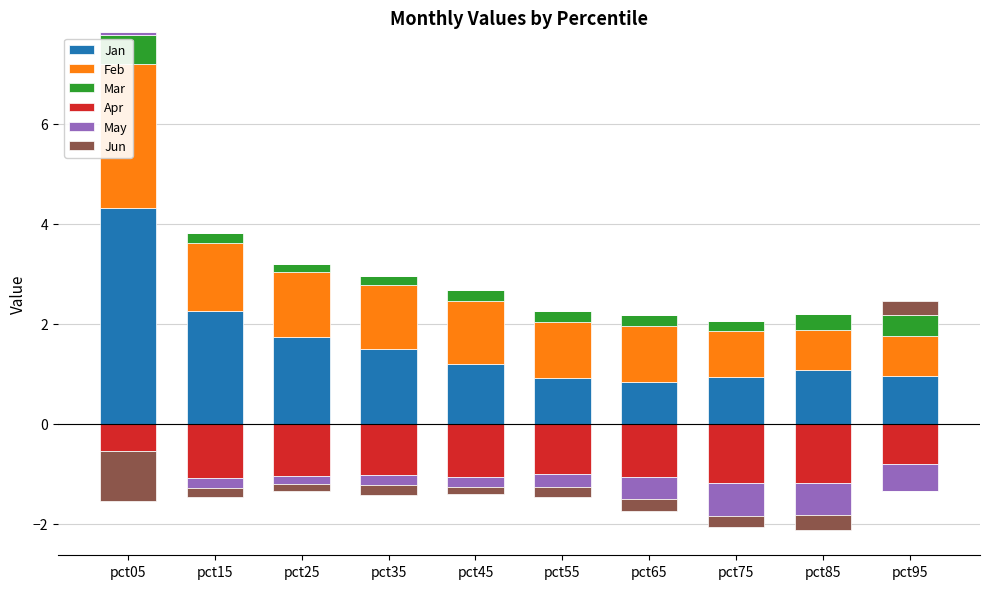

How many Mar values are between 0 and 1?

10